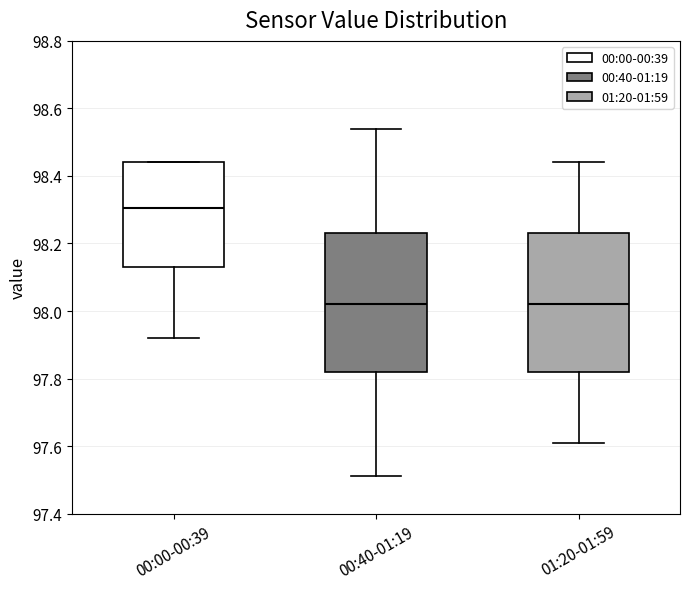

Where is the upper edge of the box for 01:20-01:59 on the y-axis? The values are not printed on the chart, so give them approximately, as read against the axis.

98.24